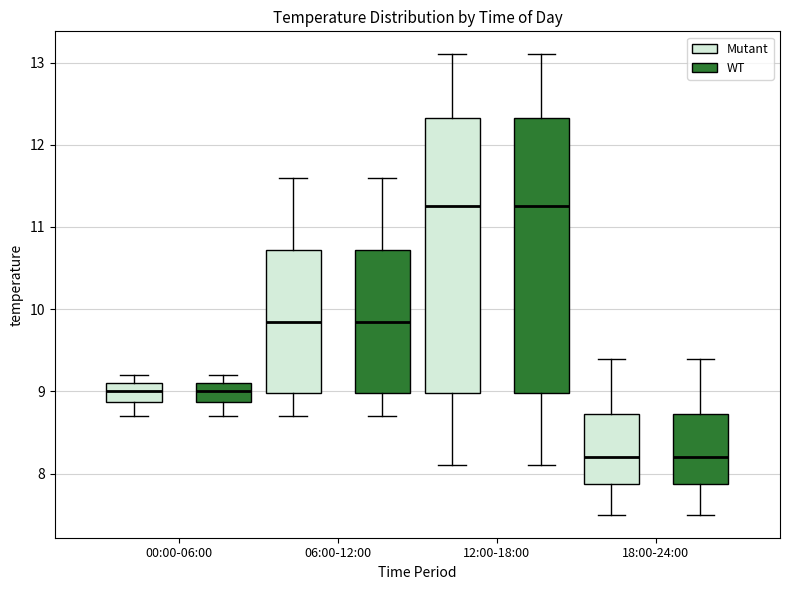

Reading left to right, read every box against the y-axis: the position of its median line, the range the box covers, and the ends of its whiskers. The values are not printed on the chart, so give them approximately, as read against the axis.

00:00-06:00 (Mutant): median 9.0, box 8.9 to 9.1, whiskers 8.7 to 9.2
00:00-06:00 (WT): median 9.0, box 8.9 to 9.1, whiskers 8.7 to 9.2
06:00-12:00 (Mutant): median 9.9, box 9.0 to 10.7, whiskers 8.7 to 11.6
06:00-12:00 (WT): median 9.9, box 9.0 to 10.7, whiskers 8.7 to 11.6
12:00-18:00 (Mutant): median 11.3, box 9.0 to 12.3, whiskers 8.1 to 13.1
12:00-18:00 (WT): median 11.3, box 9.0 to 12.3, whiskers 8.1 to 13.1
18:00-24:00 (Mutant): median 8.2, box 7.9 to 8.7, whiskers 7.5 to 9.4
18:00-24:00 (WT): median 8.2, box 7.9 to 8.7, whiskers 7.5 to 9.4